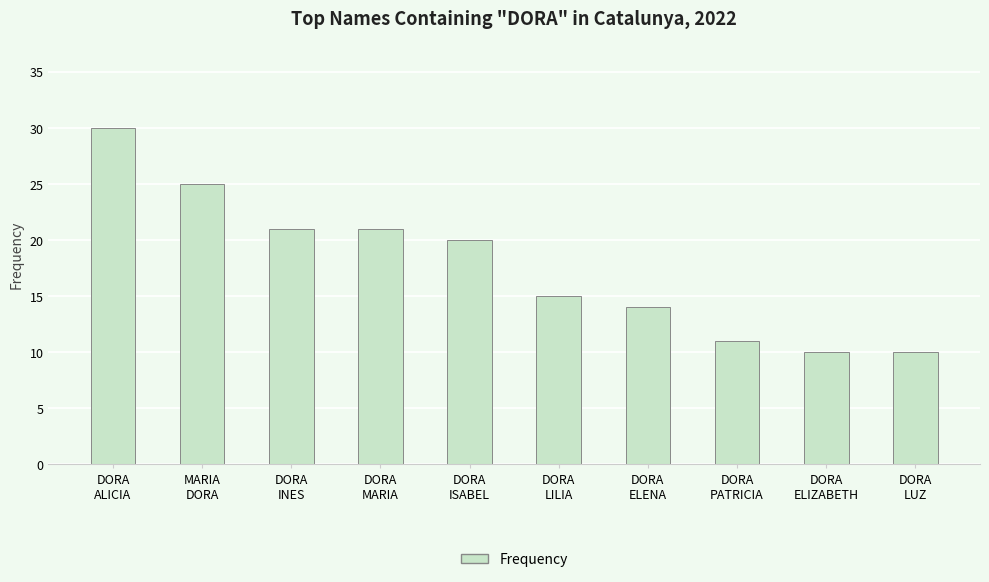

What is the change in value from DORA
ELENA to DORA
PATRICIA?

-3